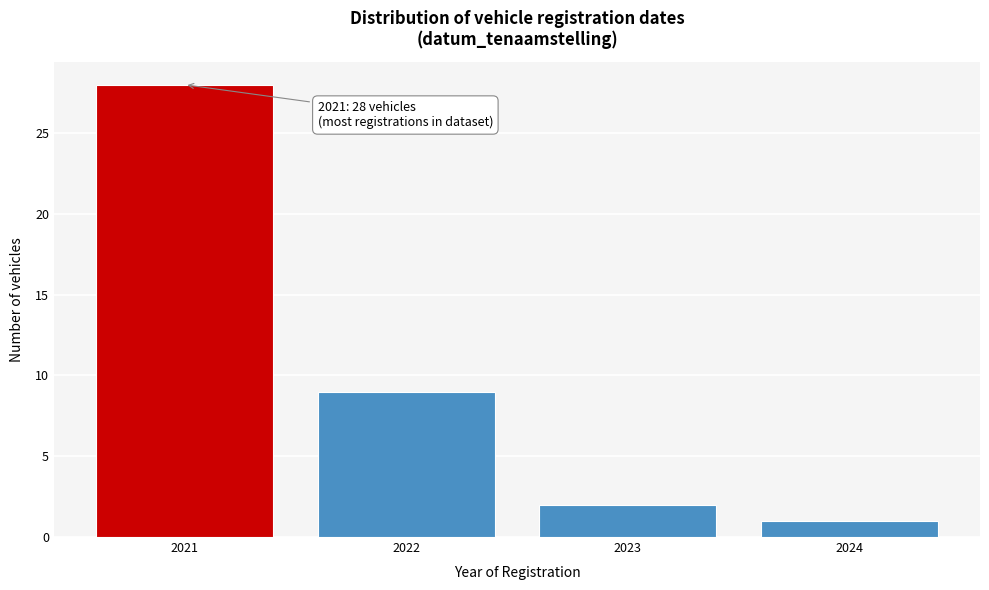

Reading left to right, list all the values displayed in this chart.

2021=28	2022=9	2023=2	2024=1